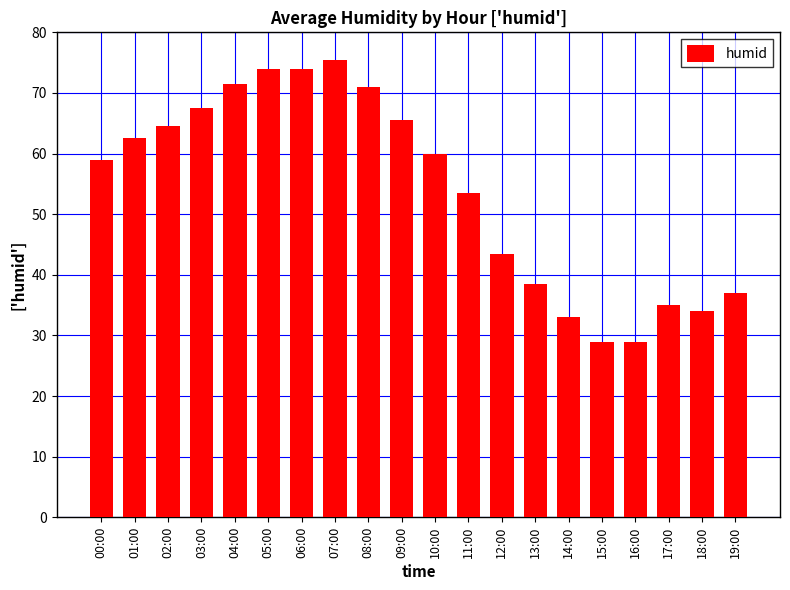

Reading left to right, list all the values displayed in this chart.

59.0	62.5	64.5	67.5	71.5	74.0	74.0	75.5	71.0	65.5	60.0	53.5	43.5	38.5	33.0	29.0	29.0	35.0	34.0	37.0